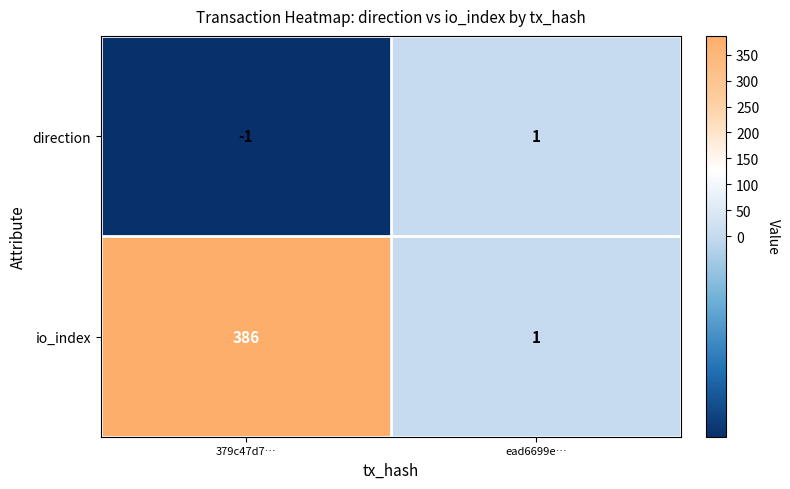

The io_index series shows 386 at 379c47d7…. True or false?

True